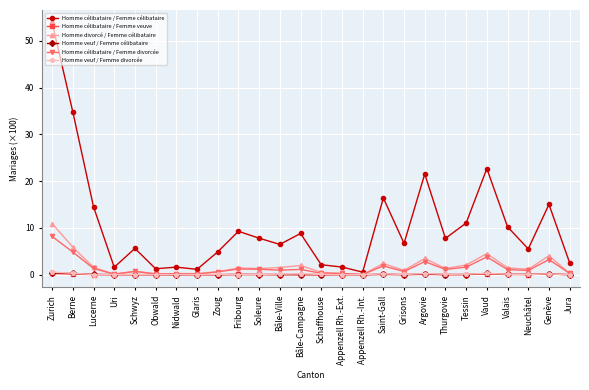

The value of Homme veuf / Femme célibataire at Glaris is 0.0. True or false?

True